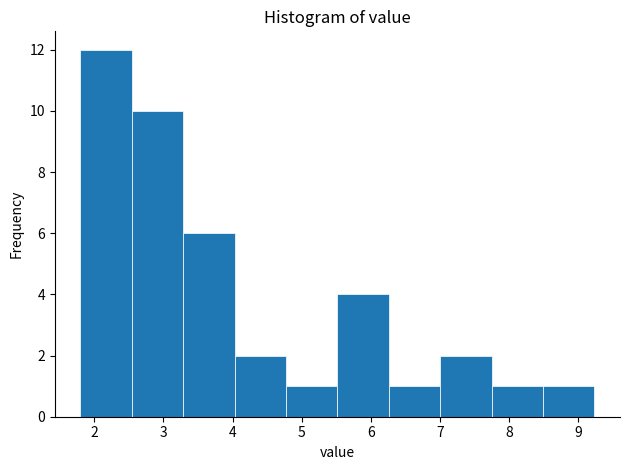

Reading left to right, transcribe this chart: for each bar, give the range it covers on the x-axis and its height. Neither the bar edges nor the heights are printed on the chart, so give them approximately, as read against the axes.

1.8 to 2.5: 12
2.5 to 3.3: 10
3.3 to 4.0: 6
4.0 to 4.8: 2
4.8 to 5.5: 1
5.5 to 6.3: 4
6.3 to 7.0: 1
7.0 to 7.7: 2
7.7 to 8.5: 1
8.5 to 9.2: 1